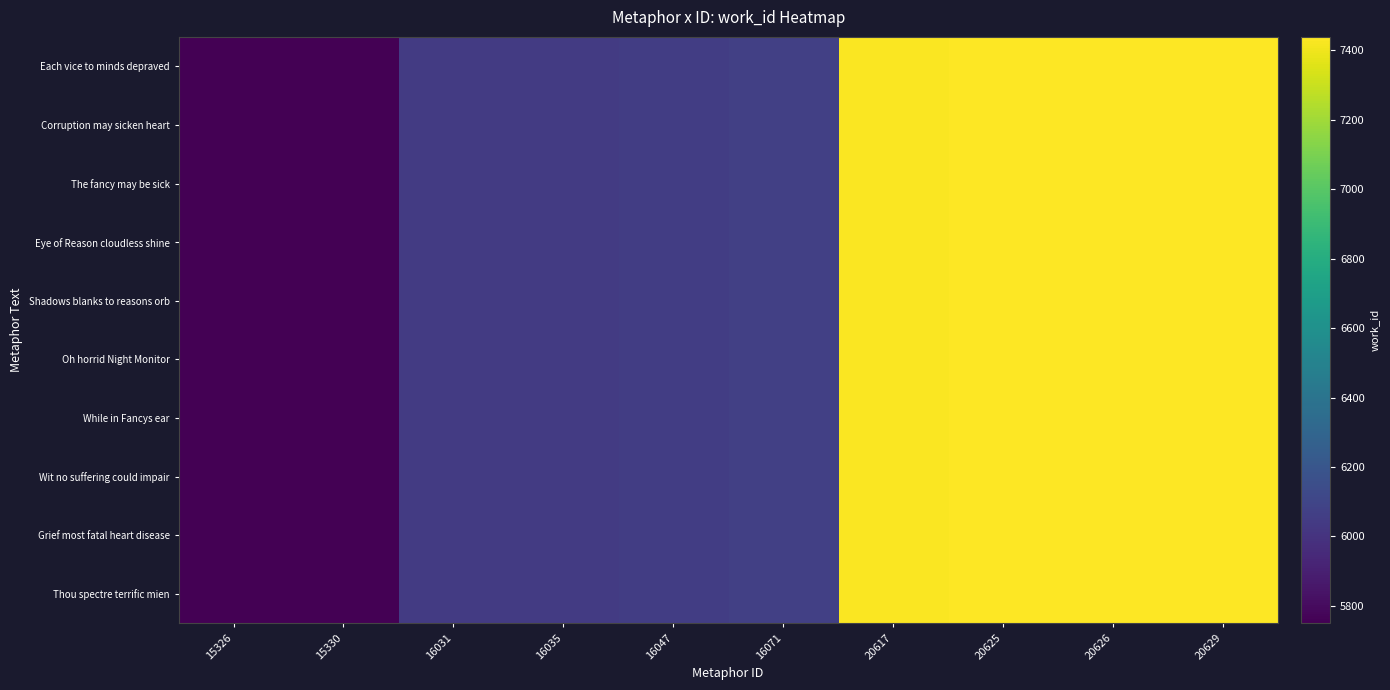

Rank the series at 20626 from highest to lowest value.

Each vice to minds depraved, Corruption may sicken heart, The fancy may be sick, Eye of Reason cloudless shine, Shadows blanks to reasons orb, Oh horrid Night Monitor, While in Fancys ear, Wit no suffering could impair, Grief most fatal heart disease, Thou spectre terrific mien